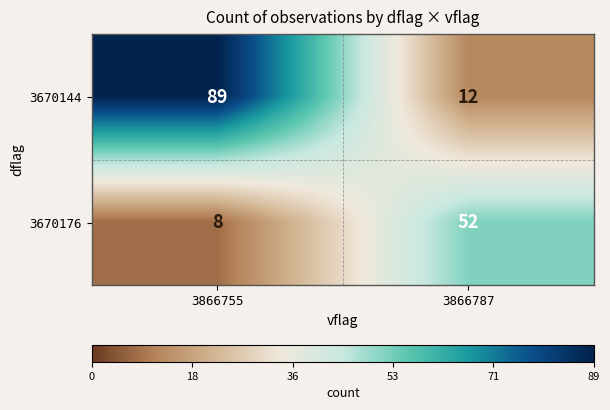

The 3670176 series shows 74 at 3866787. True or false?

False